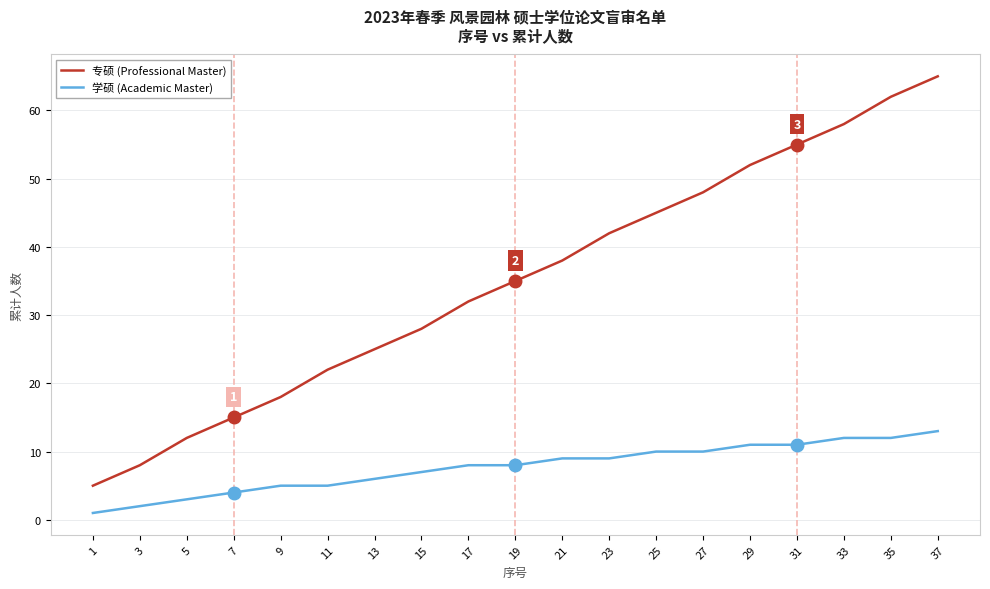

Reading left to right, what are all the values shown in this chart?

专硕 (Professional Master): 5	8	12	15	18	22	25	28	32	35	38	42	45	48	52	55	58	62	65
学硕 (Academic Master): 1	2	3	4	5	5	6	7	8	8	9	9	10	10	11	11	12	12	13